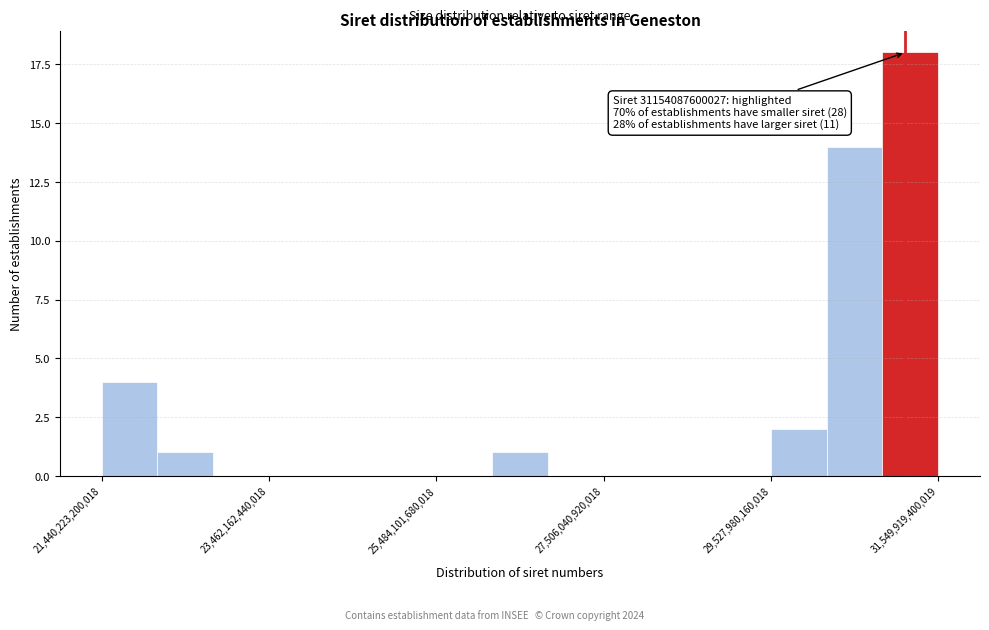

Read against the x-axis, roughly where is the centre of the tallest bar?

31000000000000